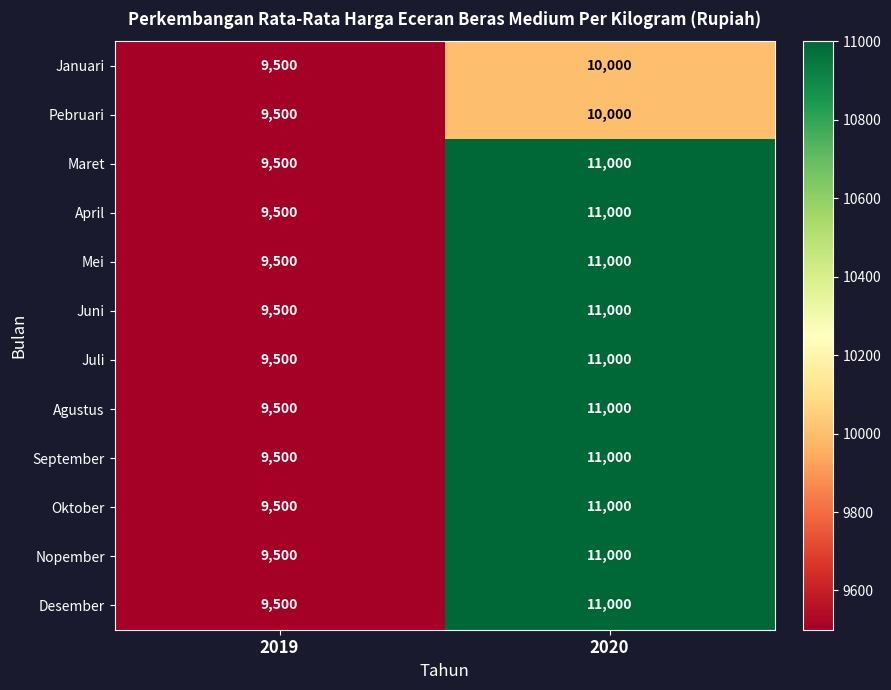

True or false: Pebruari has a value of 14395 at 2019.

False